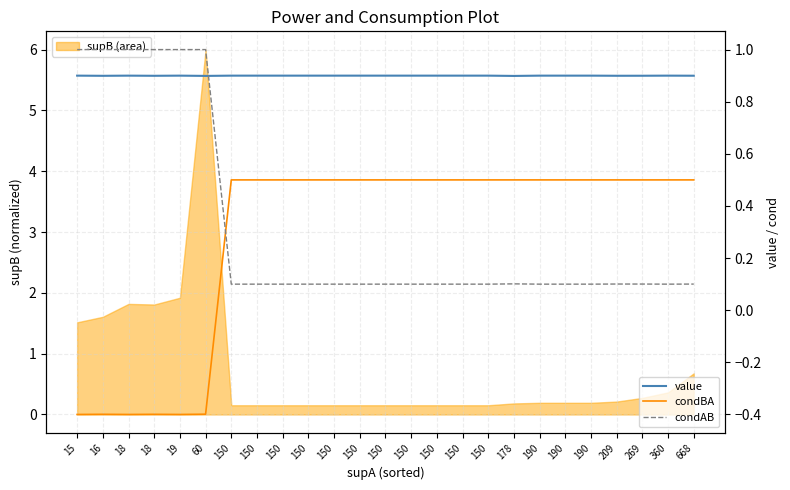

How many lines are shown in the chart?

3